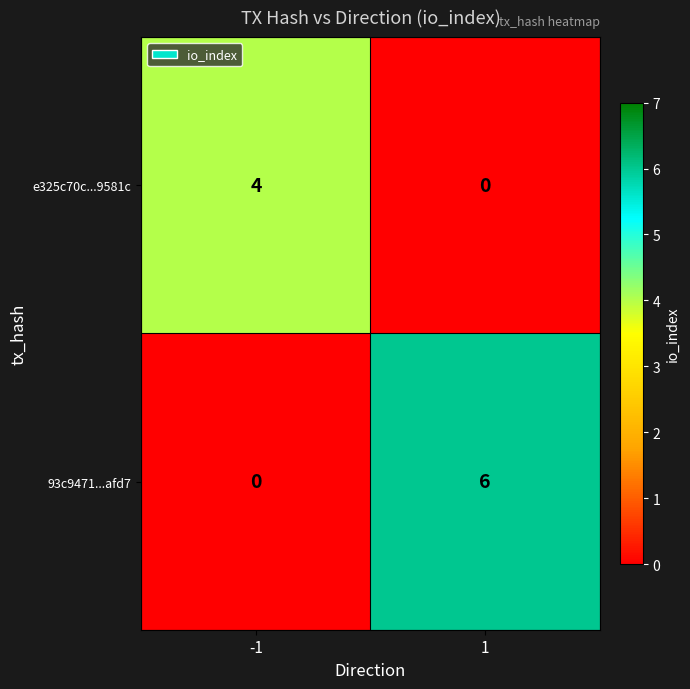

What is the greatest value displayed?

6